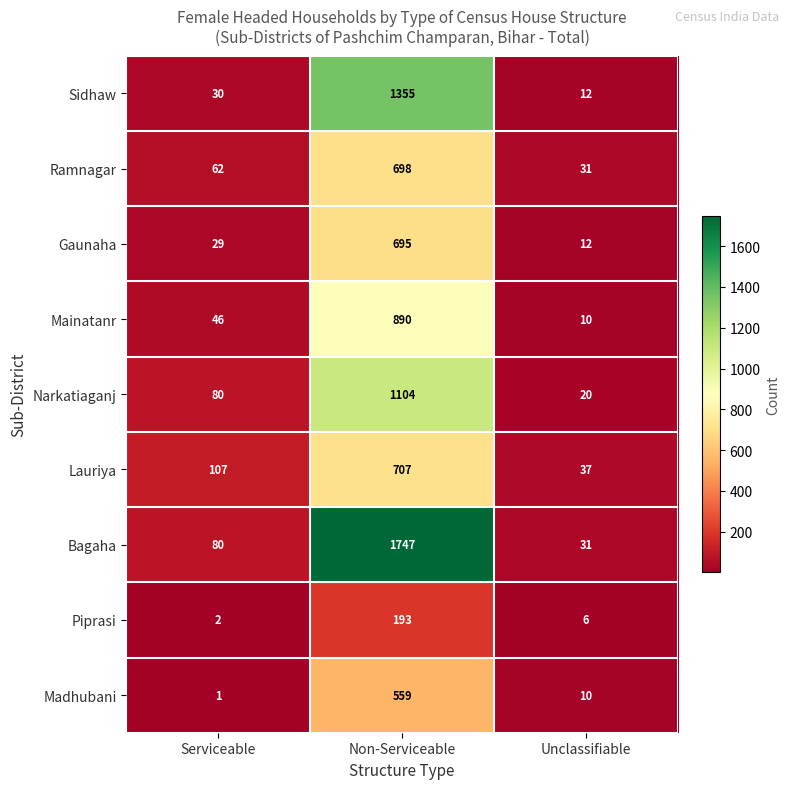

Which category has the lowest value in the Narkatiaganj series?

Unclassifiable